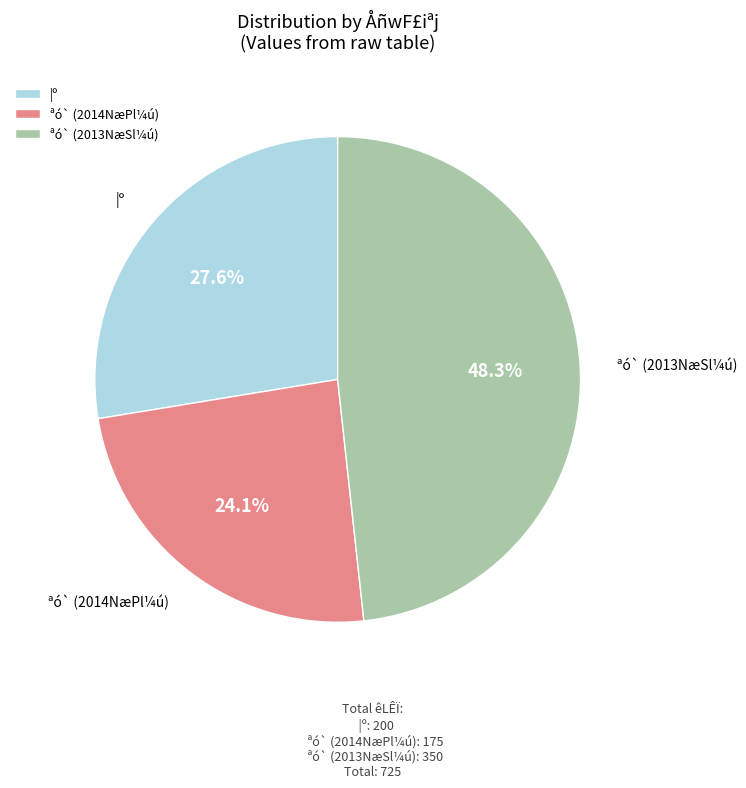

Count the number of slices in the pie.

3